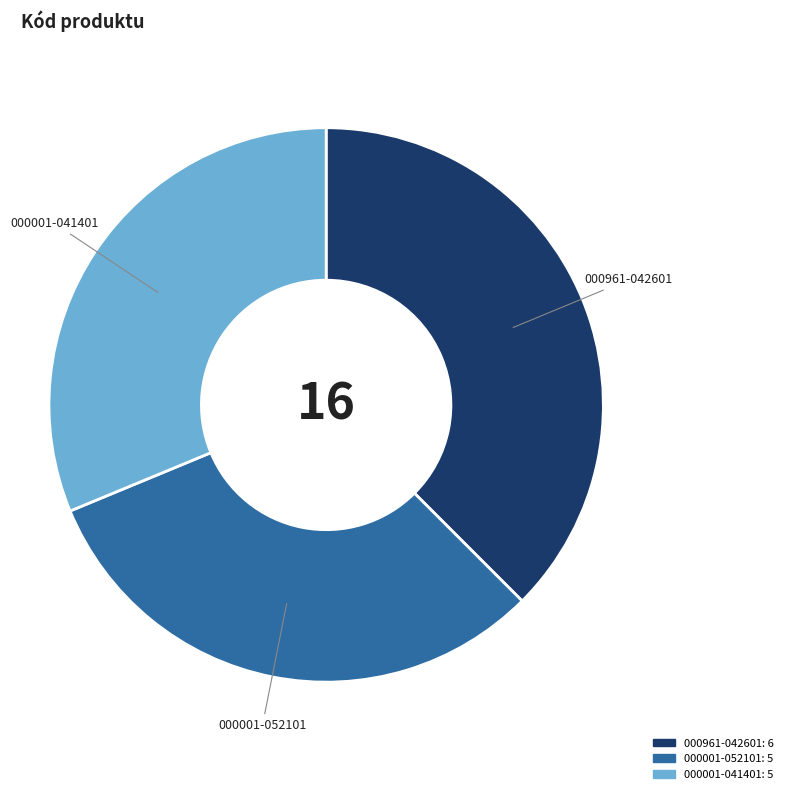

Is there a majority slice in this chart?

No